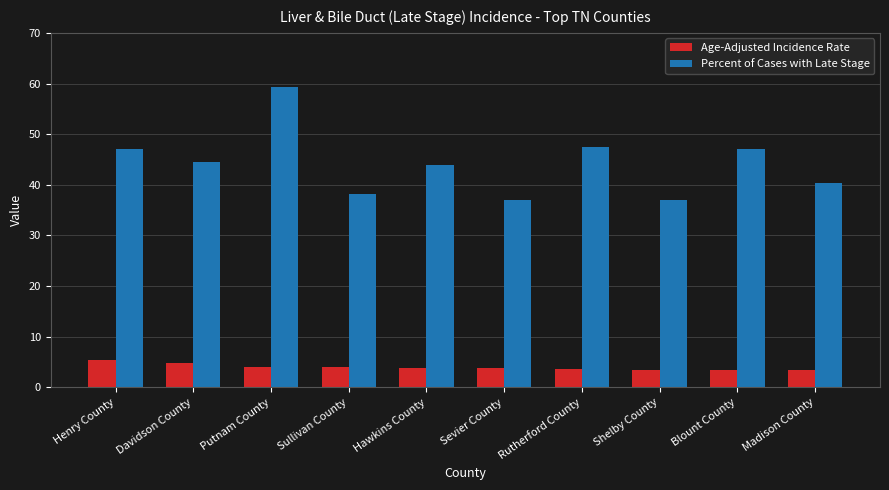

Rank the series by their average value, from highest to lowest.

Percent of Cases with Late Stage, Age-Adjusted Incidence Rate